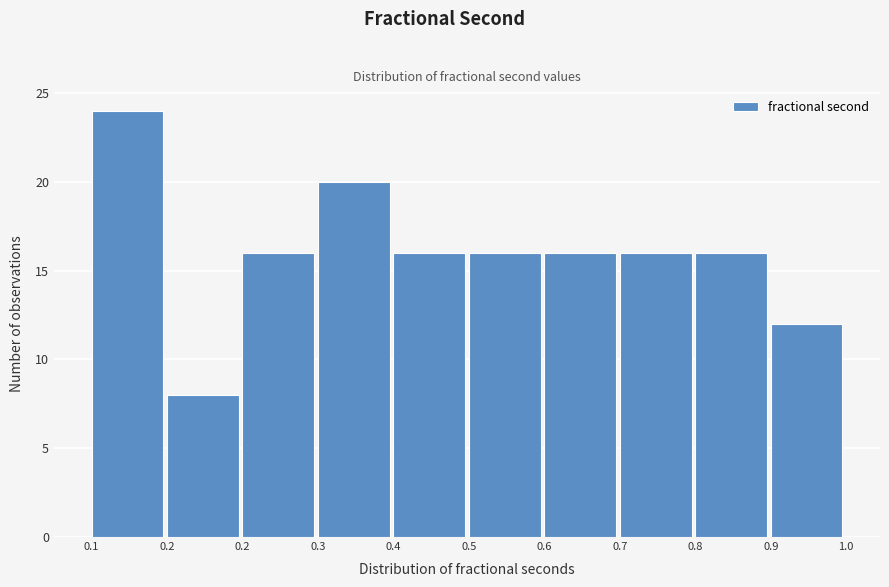

Are the bars horizontal?

No